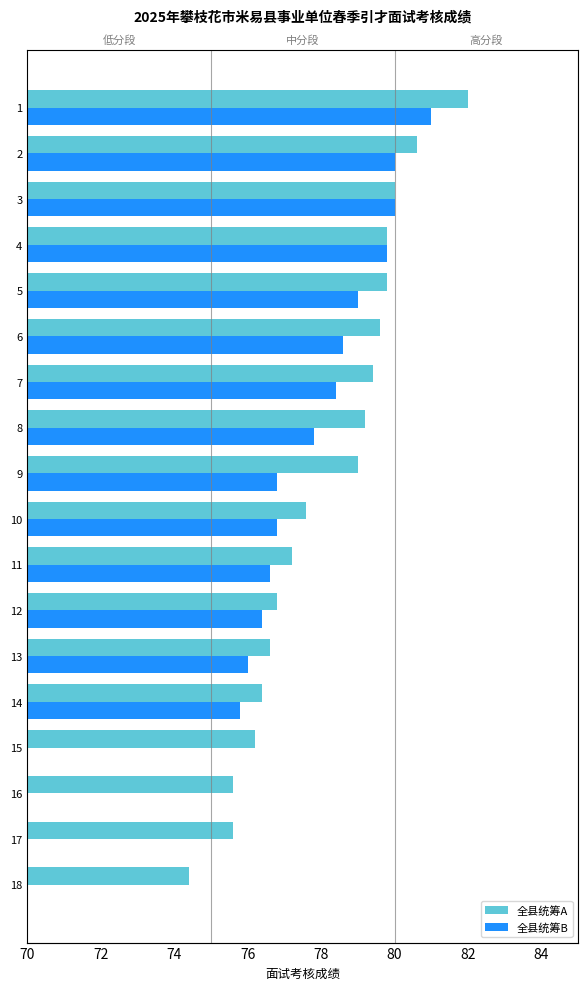

How many bars are there in total?

36